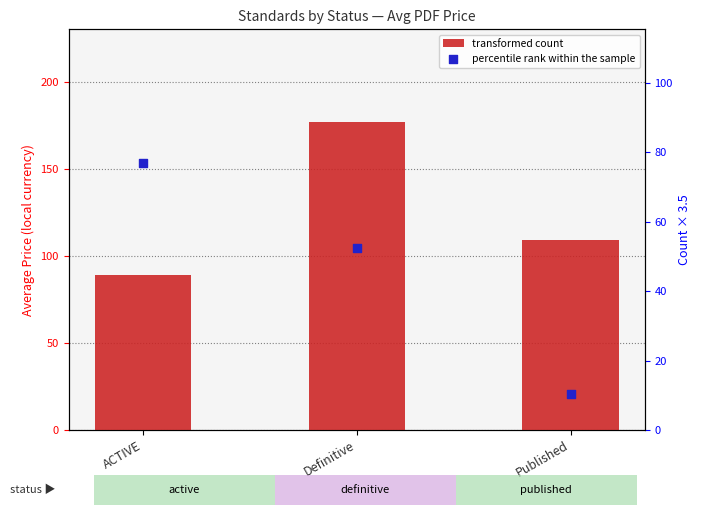

Which series reaches the maximum Y coordinate?

transformed count